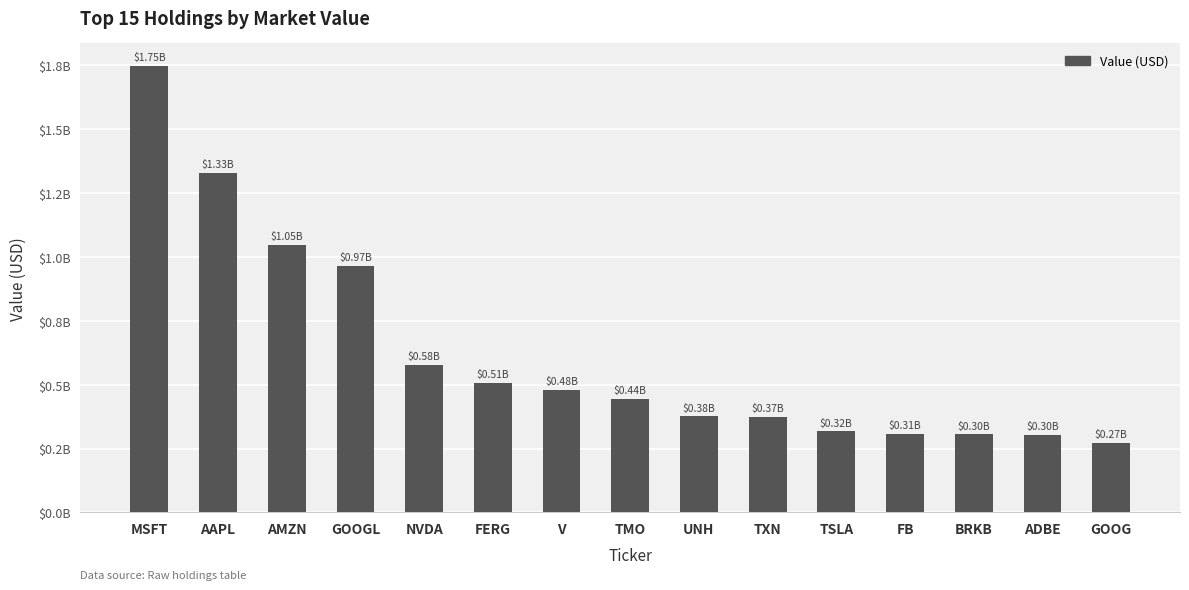

Which label corresponds to the largest value in the chart?

MSFT